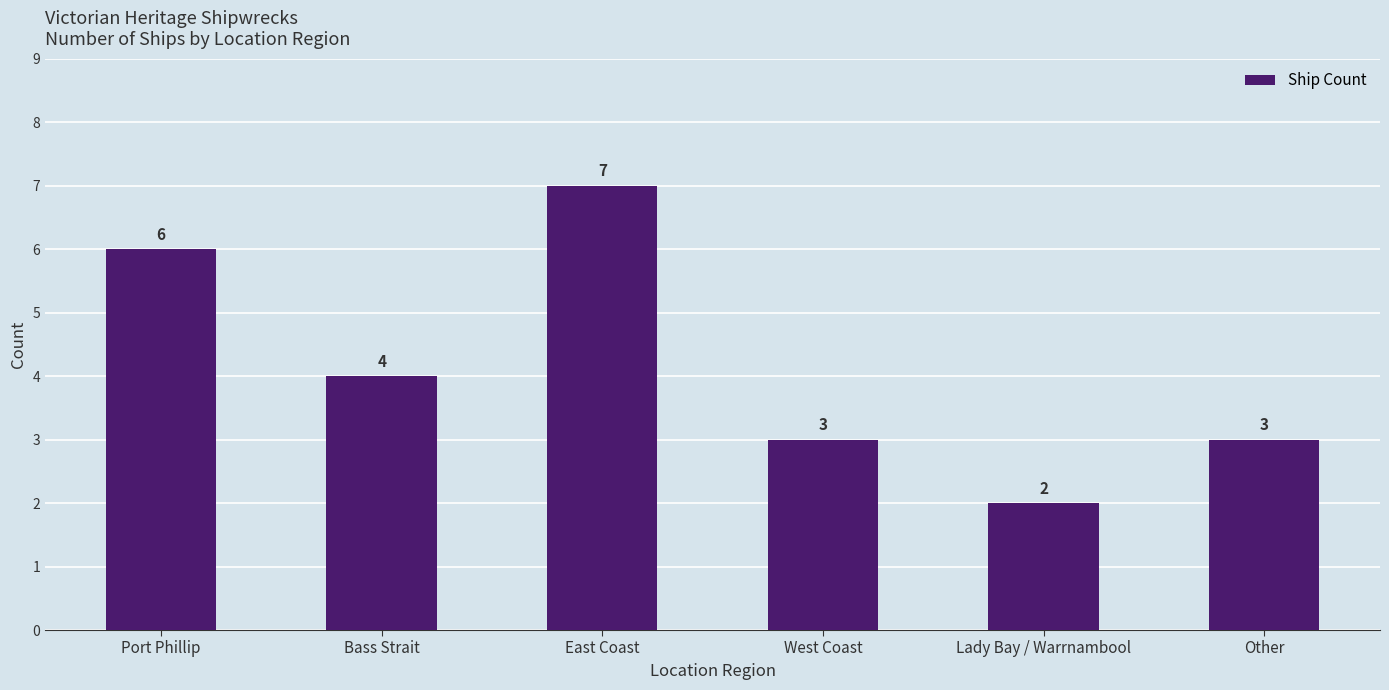

Reading right to left, transcribe all the data shown in this chart.

3	2	3	7	4	6